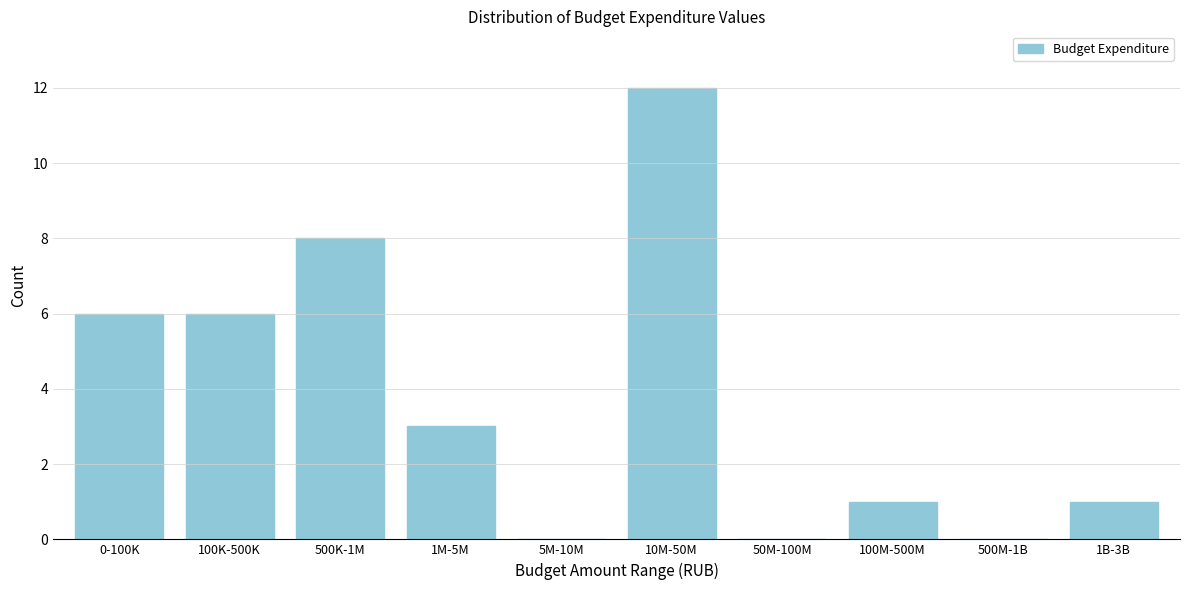

Reading left to right, extract all data points from this chart.

0-100K=6	100K-500K=6	500K-1M=8	1M-5M=3	5M-10M=0	10M-50M=12	50M-100M=0	100M-500M=1	500M-1B=0	1B-3B=1